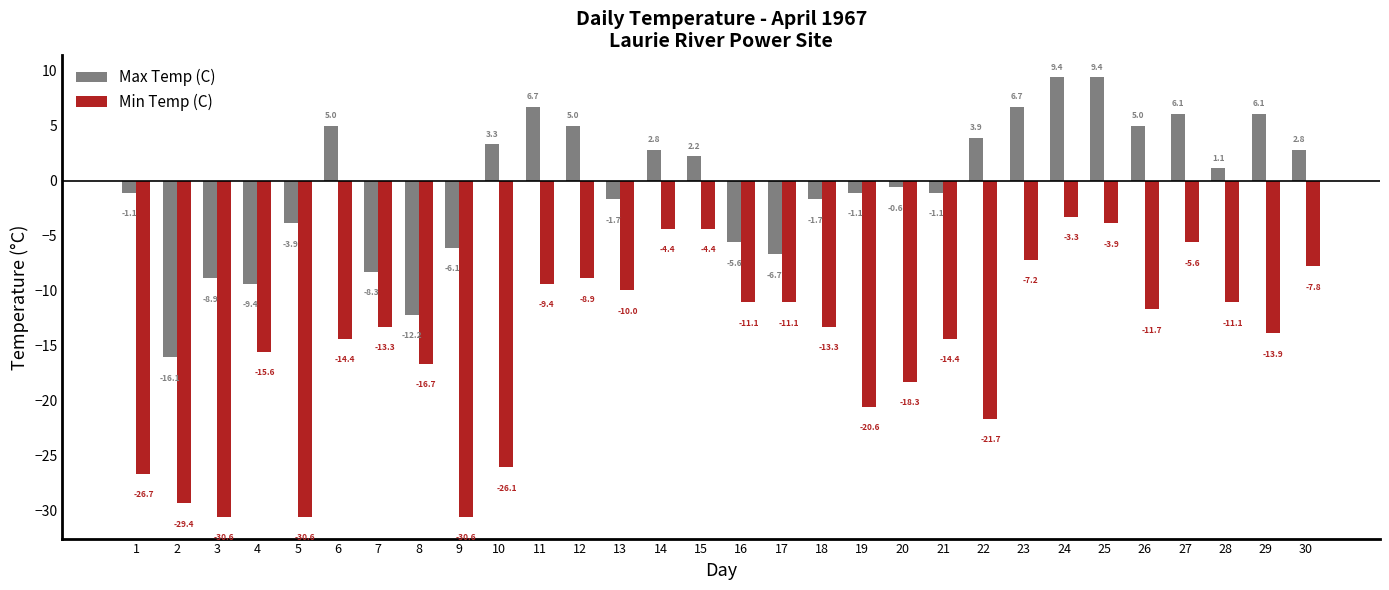

How many values in the Max Temp (C) series exceed 1?

15